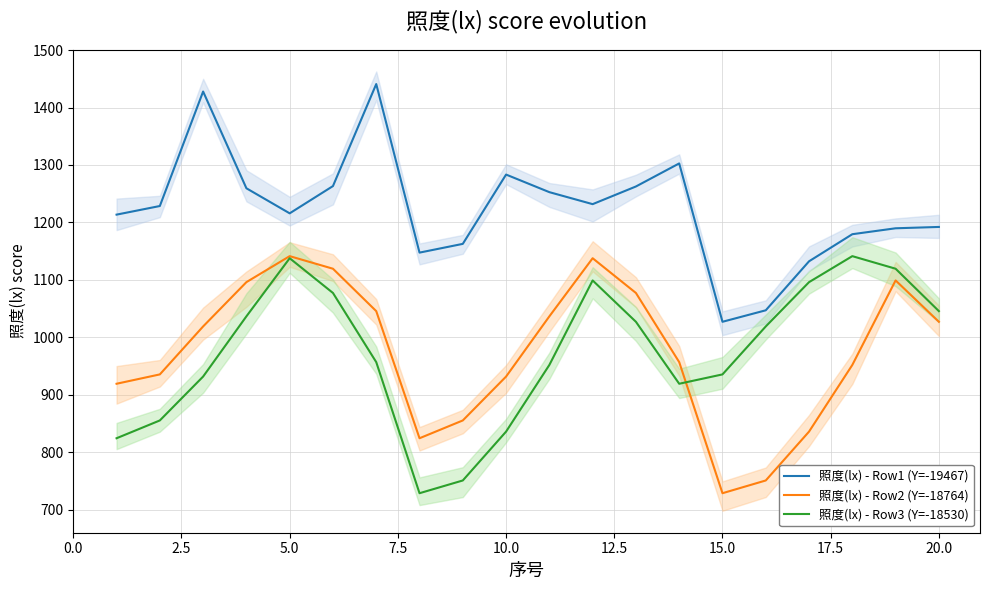

Between 17.5 and 7.5, which is larger?

7.5